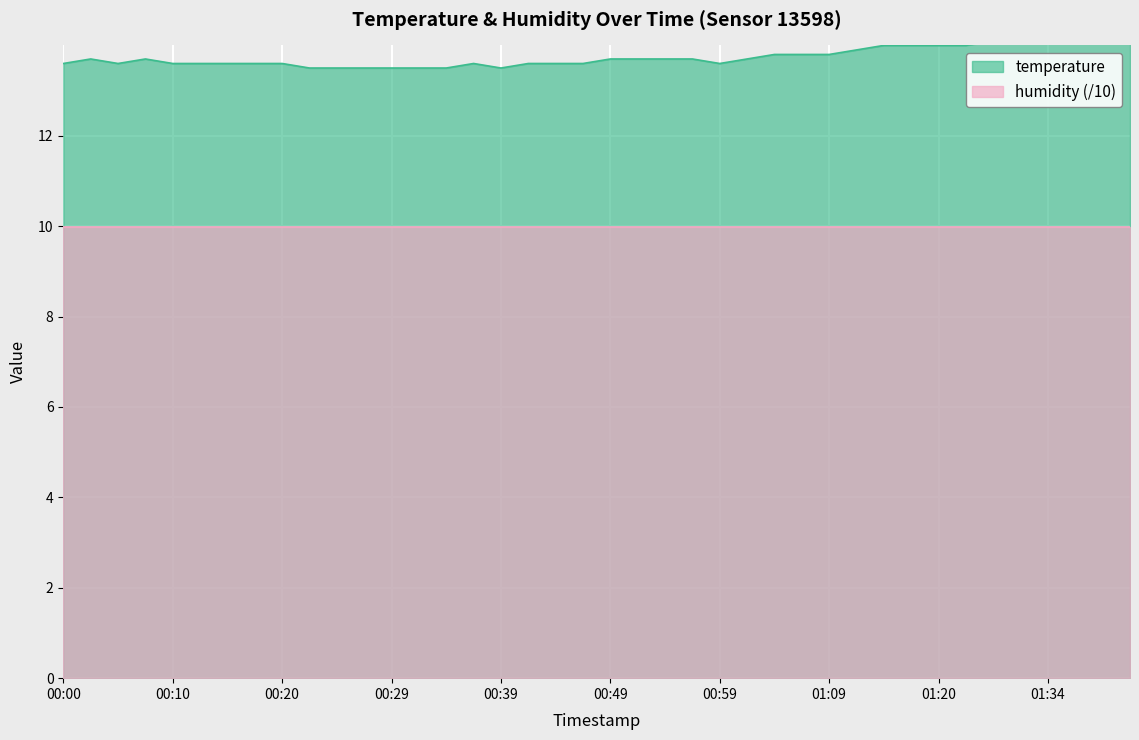

How many points are lower than both their immediate neighbors (excluding endpoints)?

3